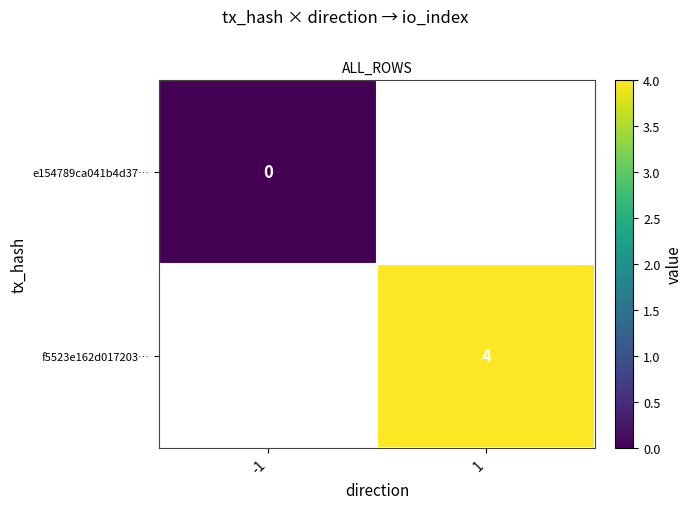

Is the value of f5523e162d017203… at 1 greater than the value of e154789ca041b4d37… at -1?

Yes